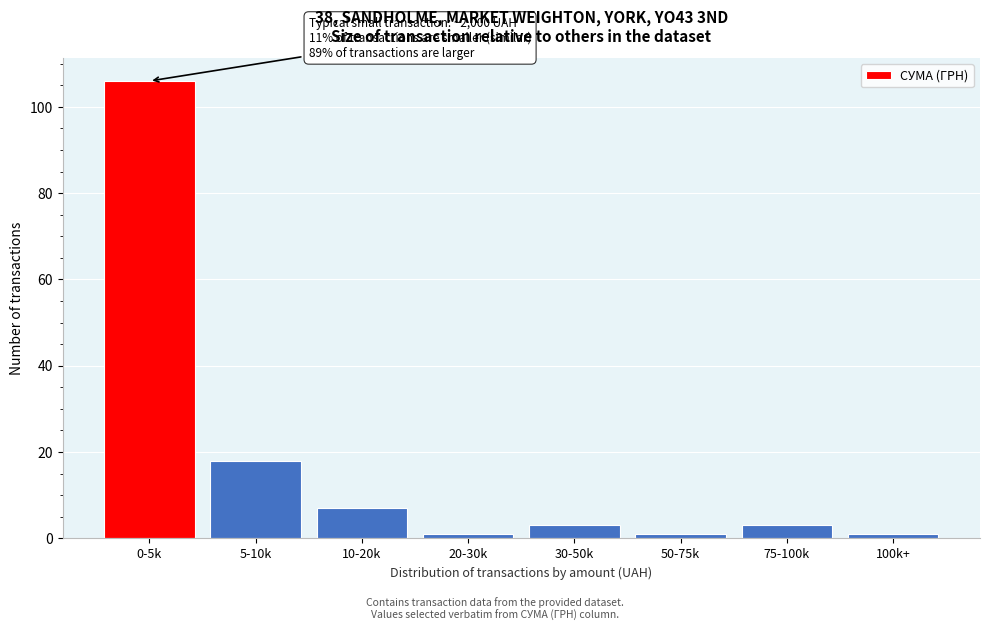

Reading right to left, what are all the values shown in this chart?

1	3	1	3	1	7	18	106